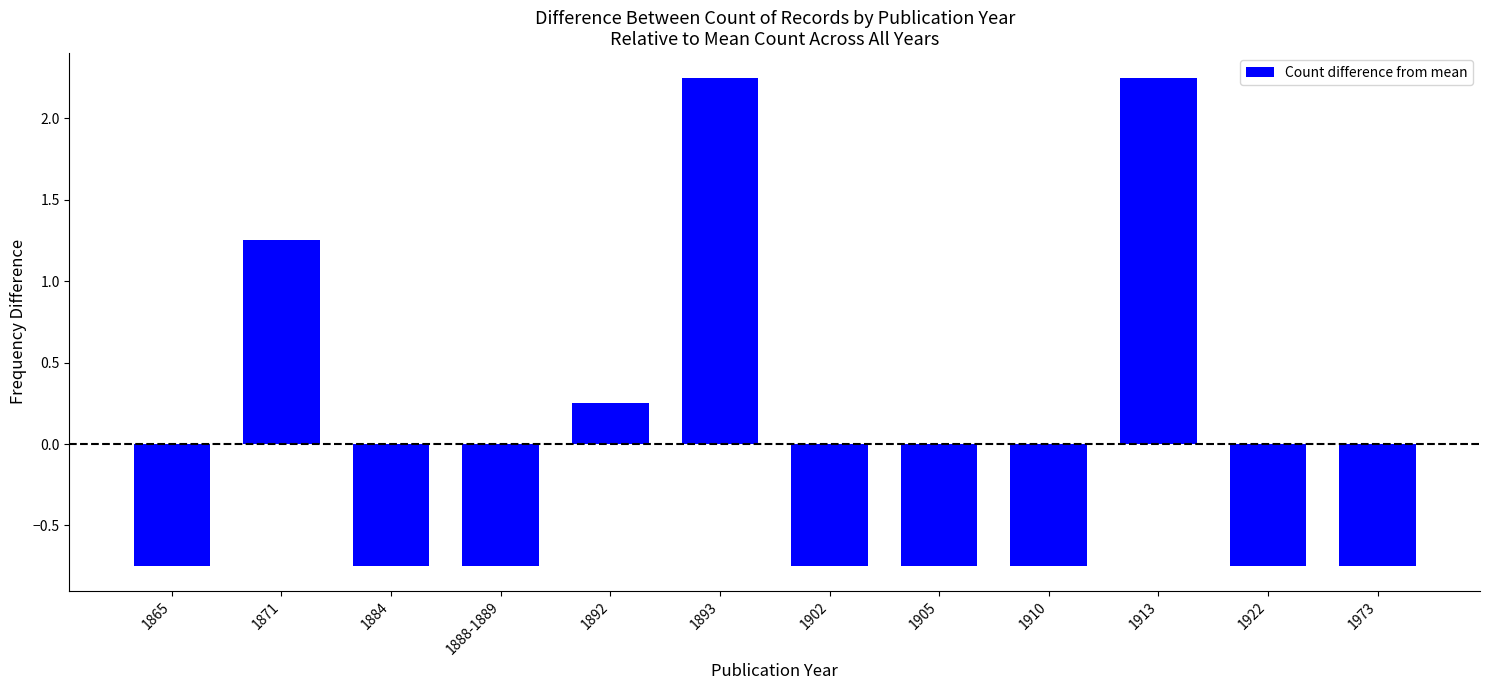

What is the label of the 12th bar from the right?

1865